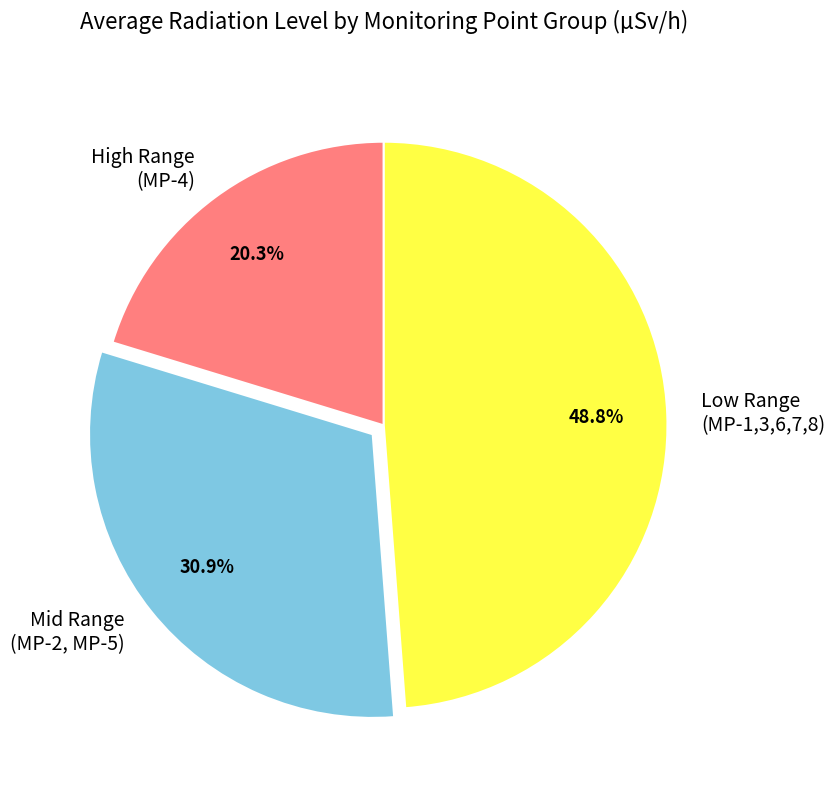

What percentage do Low Range (MP-1,3,6,7,8) and High Range (MP-4) together represent?

69.1%